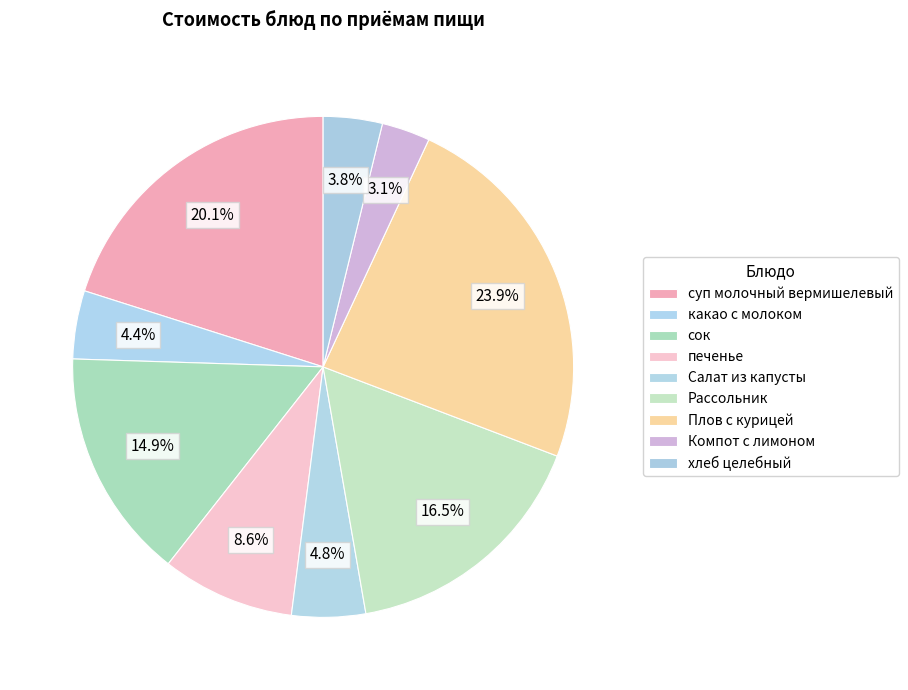

How many slices are in this pie chart?

9